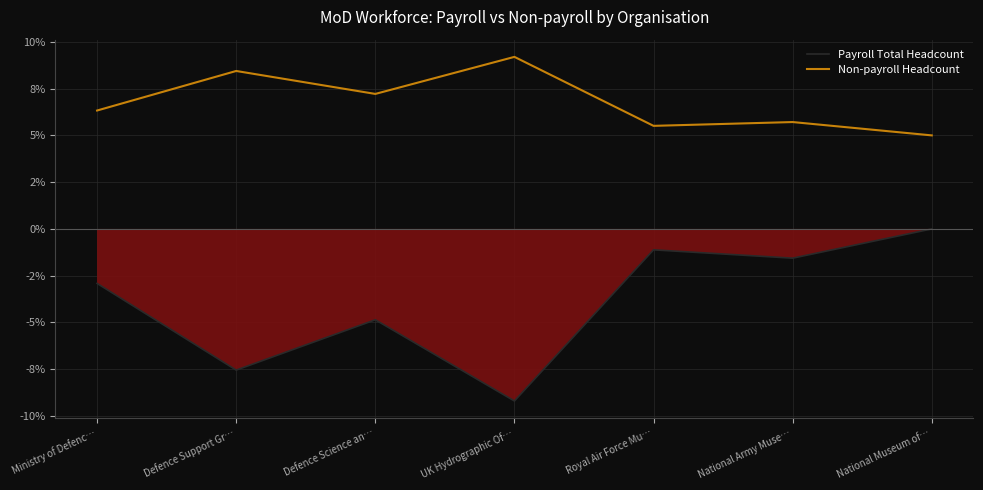

What are all the series names shown in the legend?

Payroll Total Headcount, Non-payroll Headcount